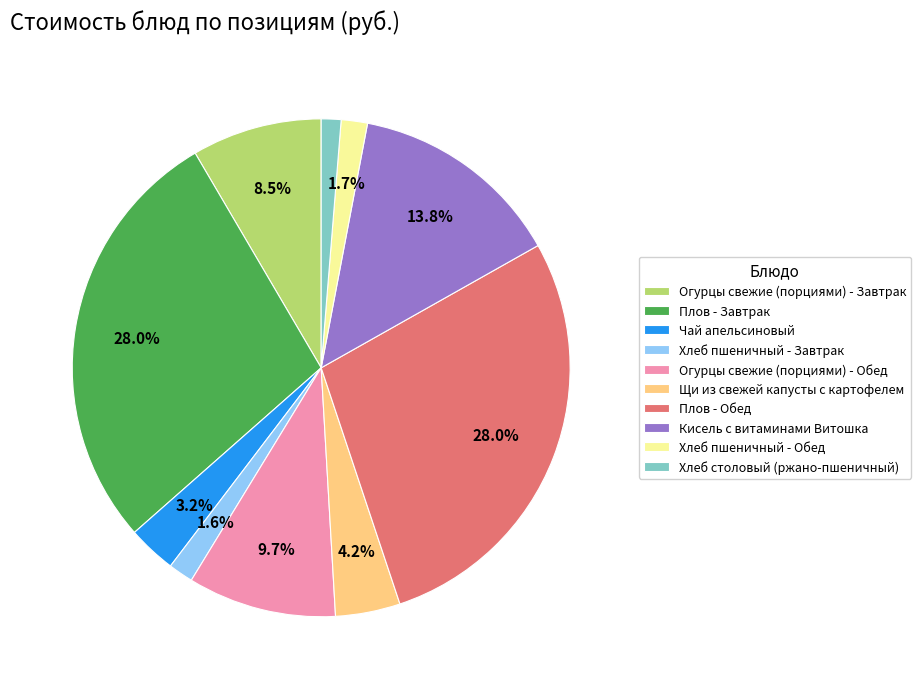

Is it true that Хлеб пшеничный - Завтрак is 2% of the pie?

True